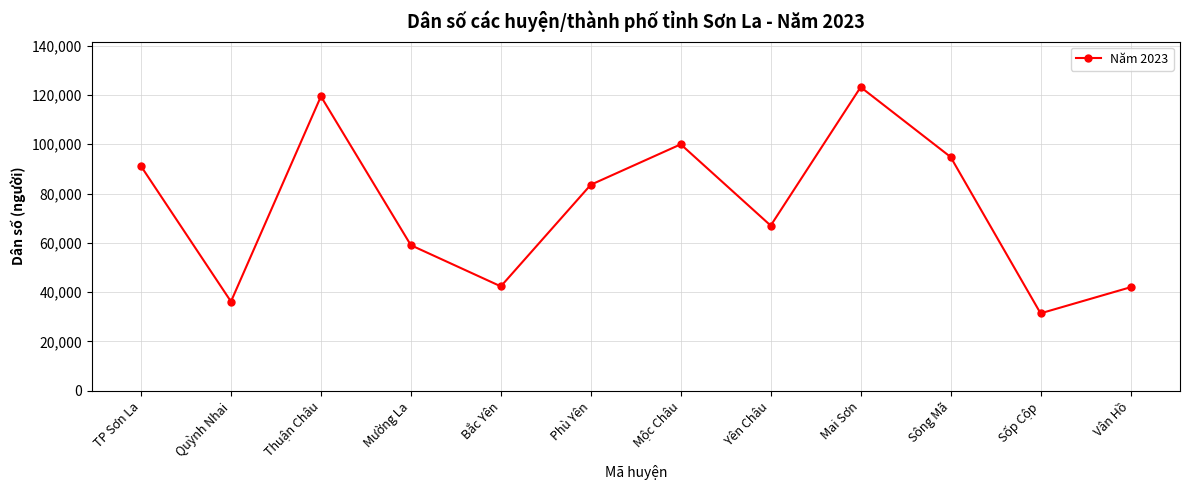

What is the smallest value displayed?

31412